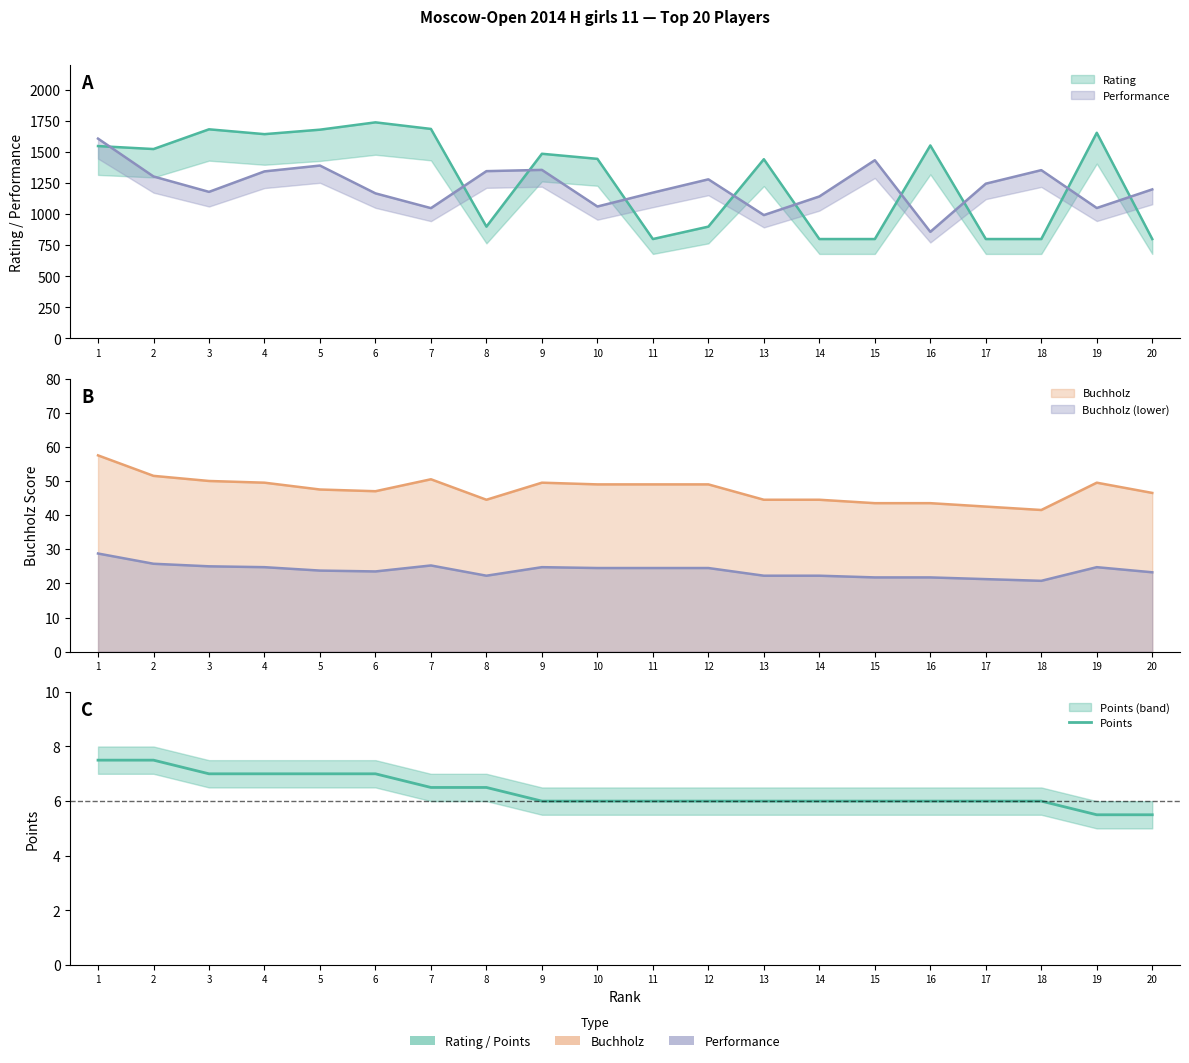

What is the difference between the second highest and second lowest values?

2.0